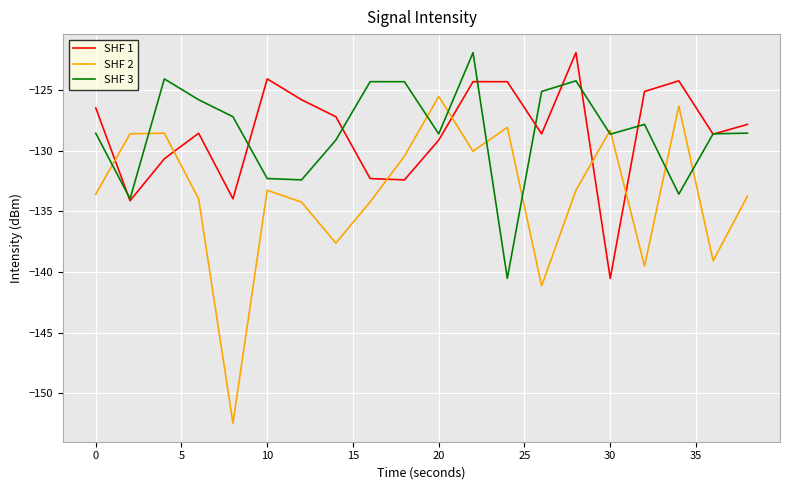

Which series has the largest range (max minus min)?

SHF 2